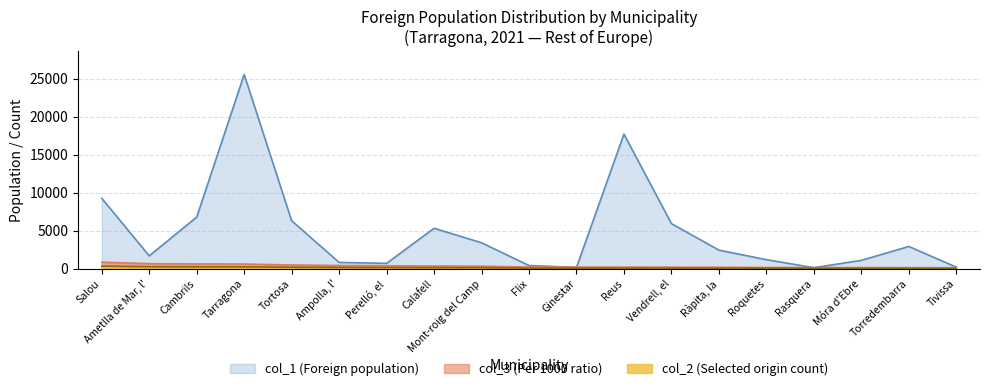

Reading right to left, what are all the values shown in this chart?

col_1 (Foreign population): Tivissa=222	Torredembarra=2933	Móra d'Ebre=1106	Rasquera=145	Roquetes=1200	Ràpita, la=2458	Vendrell, el=5940	Reus=17705	Ginestar=181	Flix=431	Mont-roig del Camp=3419	Calafell=5328	Perelló, el=715	Ampolla, l'=837	Tortosa=6312	Tarragona=25542	Cambrils=6798	Ametlla de Mar, l'=1699	Salou=9266
col_2 (Selected origin count): Tivissa=56	Torredembarra=60	Móra d'Ebre=64	Rasquera=67	Roquetes=71	Ràpita, la=79	Vendrell, el=87	Reus=88	Ginestar=89	Flix=92	Mont-roig del Camp=140	Calafell=147	Perelló, el=163	Ampolla, l'=175	Tortosa=203	Tarragona=254	Cambrils=259	Ametlla de Mar, l'=274	Salou=354
col_3 (Per 1000 ratio): Tivissa=138	Torredembarra=148	Móra d'Ebre=158	Rasquera=165	Roquetes=175	Ràpita, la=194	Vendrell, el=214	Reus=217	Ginestar=219	Flix=226	Mont-roig del Camp=345	Calafell=362	Perelló, el=401	Ampolla, l'=431	Tortosa=500	Tarragona=625	Cambrils=637	Ametlla de Mar, l'=674	Salou=871